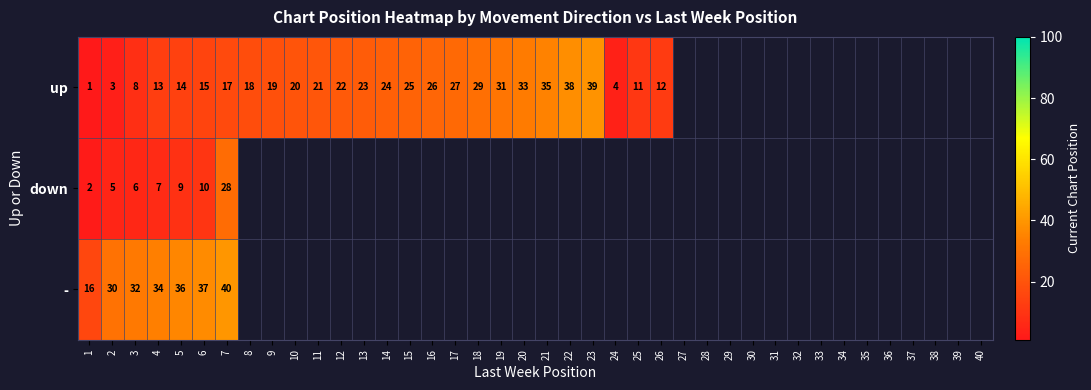

Is it true that up equals 27 at 17?

True